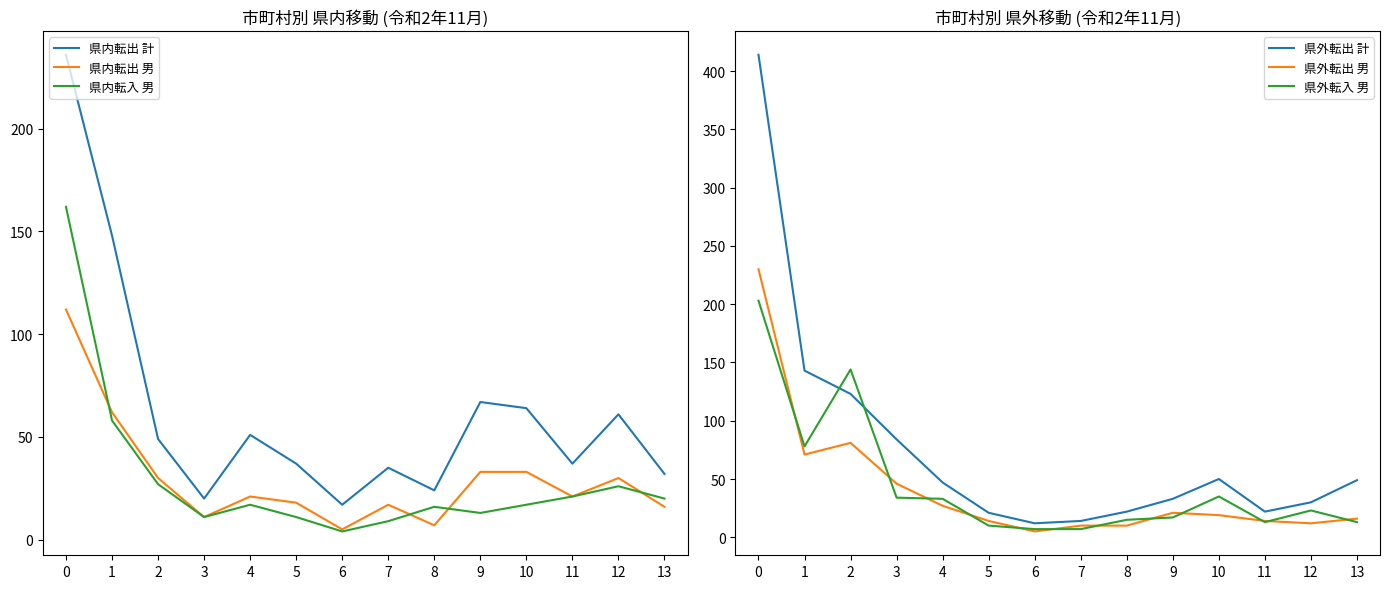

True or false: 県内転出 計 has more than 1 points higher than both neighbors.

True